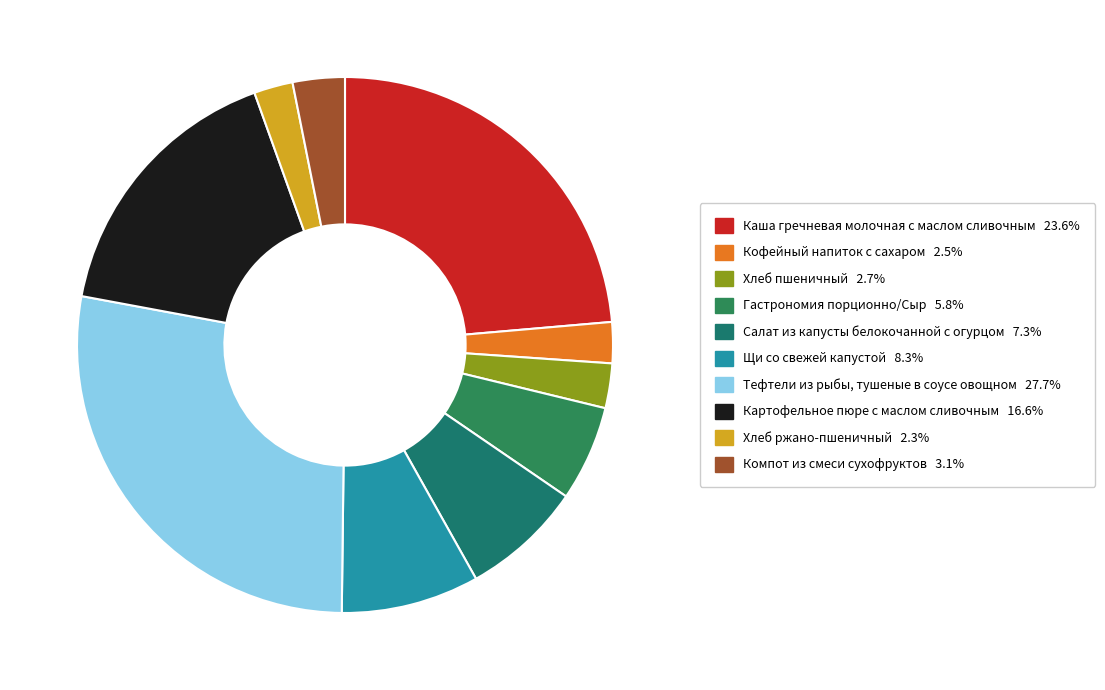

Is there a majority slice in this chart?

No